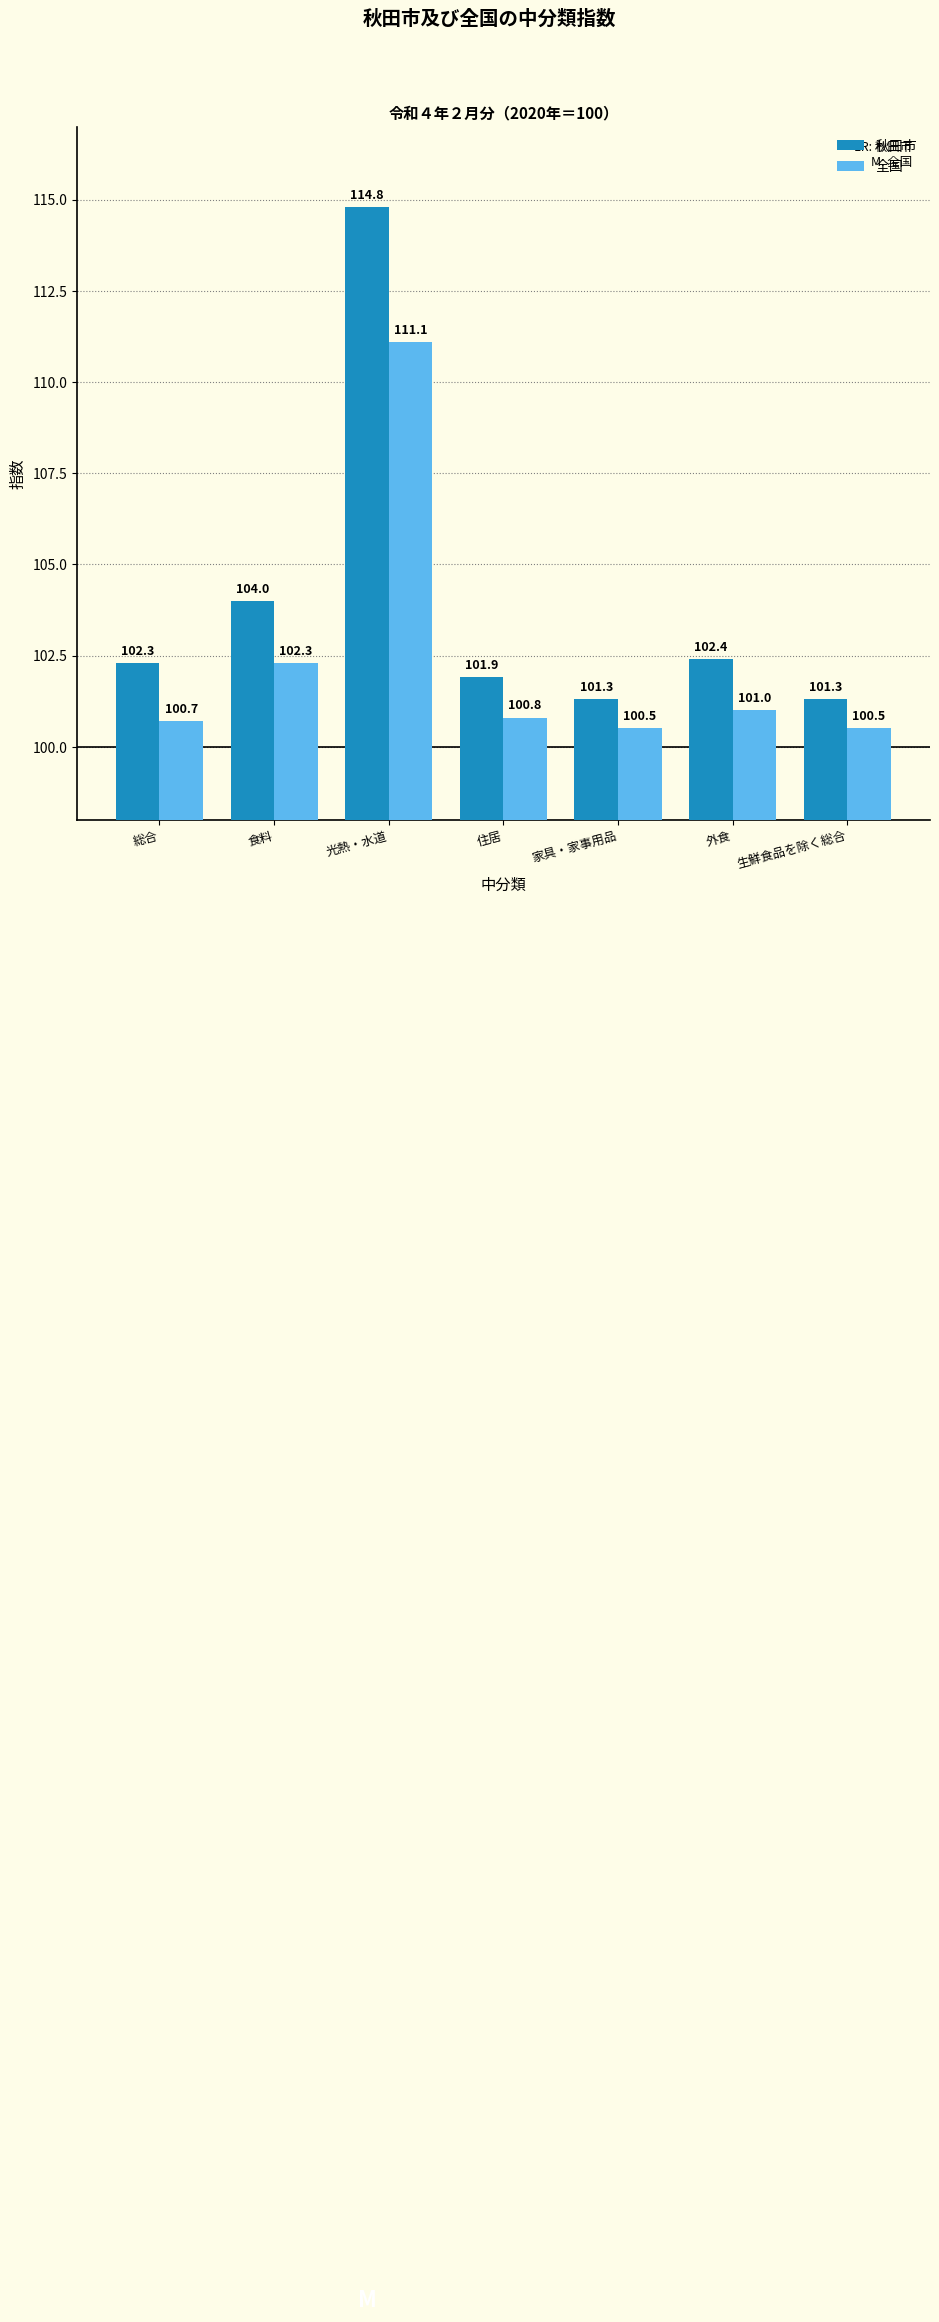

Reading right to left, what are all the values shown in this chart?

秋田市: 生鮮食品を除く総合=101.3	外食=102.4	家具・家事用品=101.3	住居=101.9	光熱・水道=114.8	食料=104.0	総合=102.3
全国: 生鮮食品を除く総合=100.5	外食=101.0	家具・家事用品=100.5	住居=100.8	光熱・水道=111.1	食料=102.3	総合=100.7